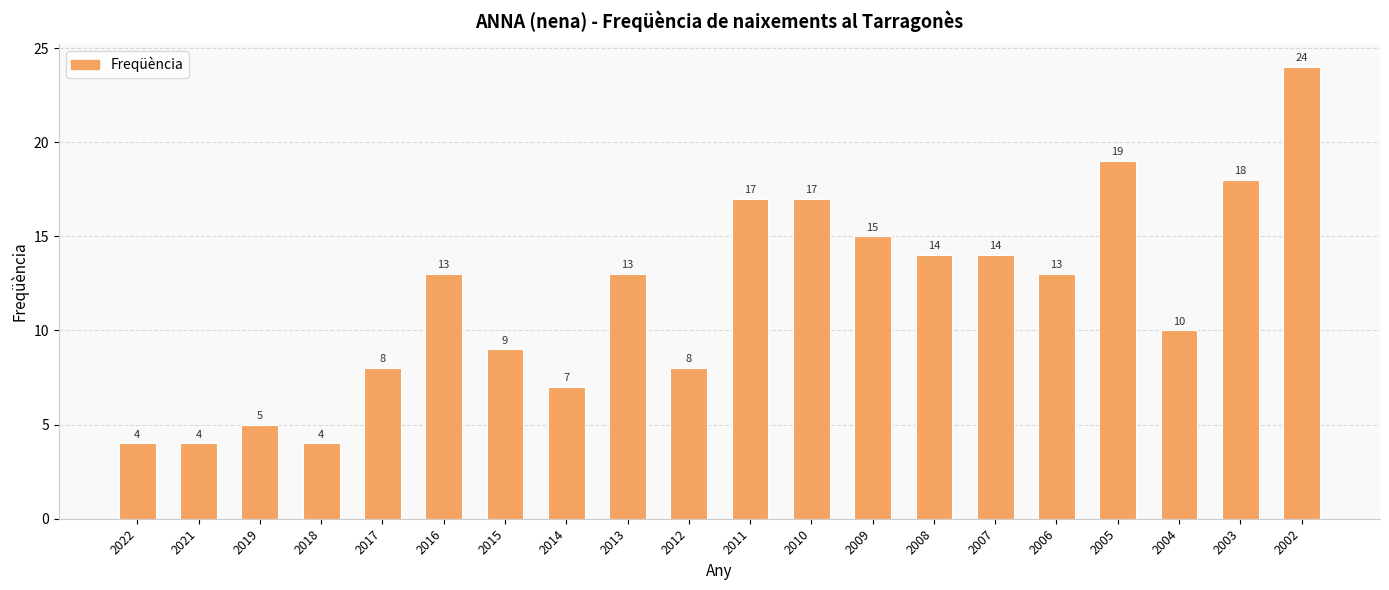

Reading left to right, extract all data points from this chart.

2022=4	2021=4	2019=5	2018=4	2017=8	2016=13	2015=9	2014=7	2013=13	2012=8	2011=17	2010=17	2009=15	2008=14	2007=14	2006=13	2005=19	2004=10	2003=18	2002=24